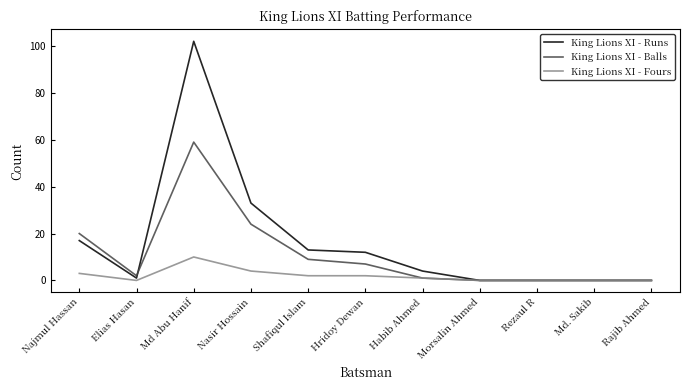

How many values in the King Lions XI - Runs series are below 4?

5